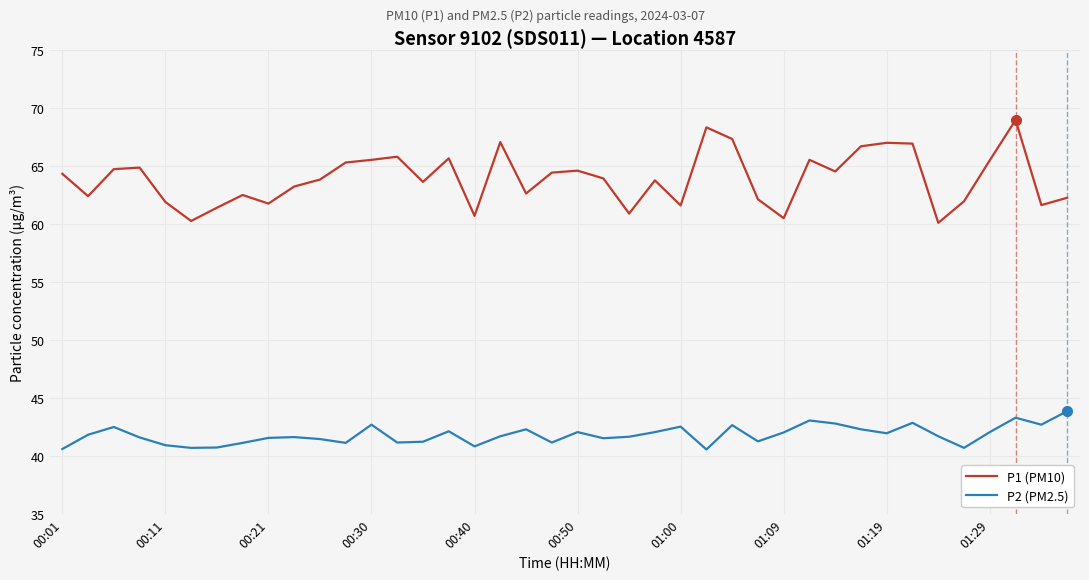

Which series has the largest total across all categories?

P1 (PM10)